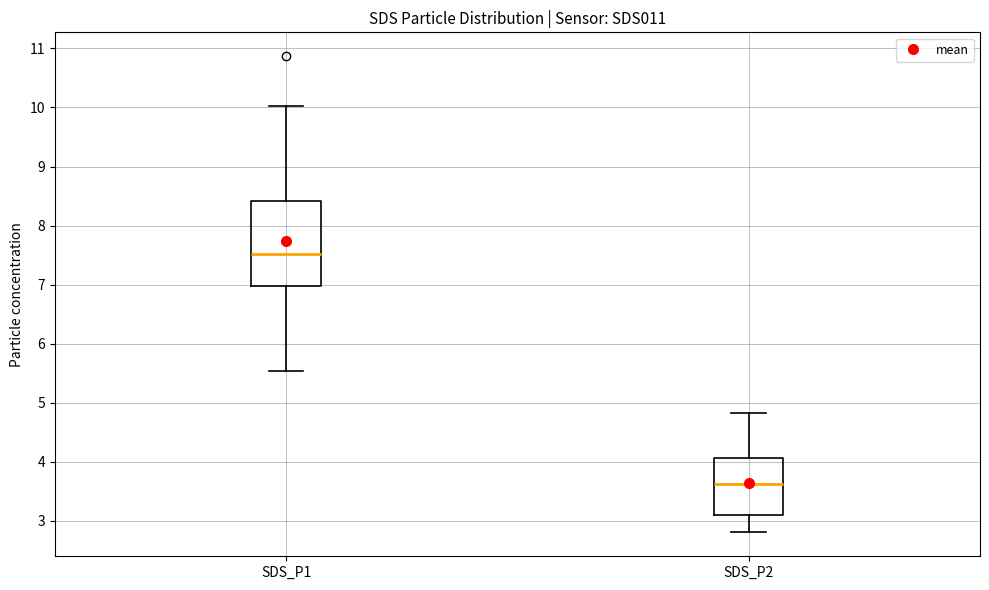

Comparing the boxes themselves (not the whiskers), which one is the tallest?

SDS_P1